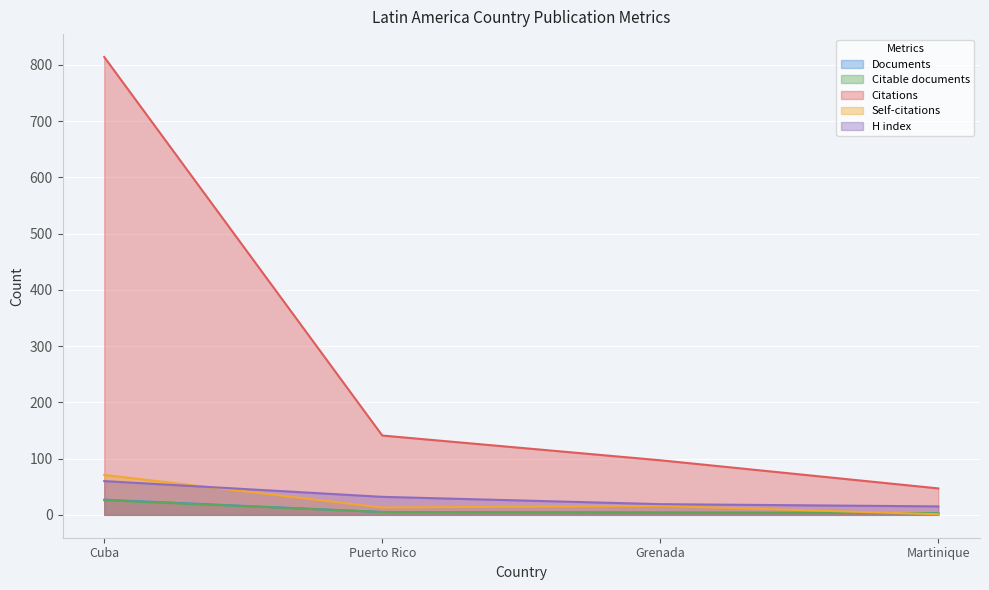

Is the value of Documents at Puerto Rico greater than the value of Citable documents at Cuba?

No